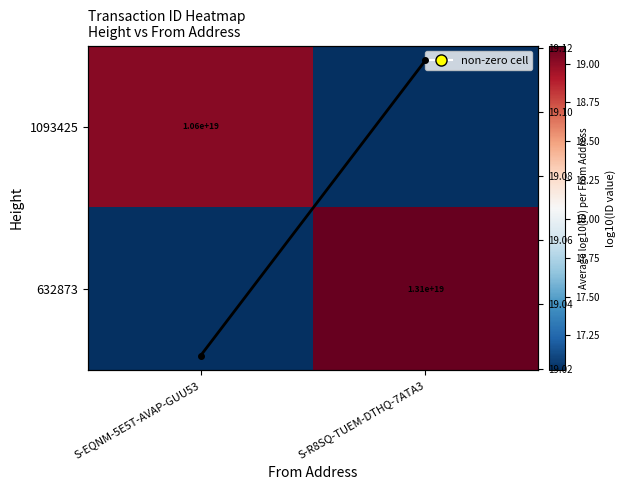

Is it true that 1093425 equals 26.6 at S-R8SQ-TUEM-DTHQ-7ATA3?

False